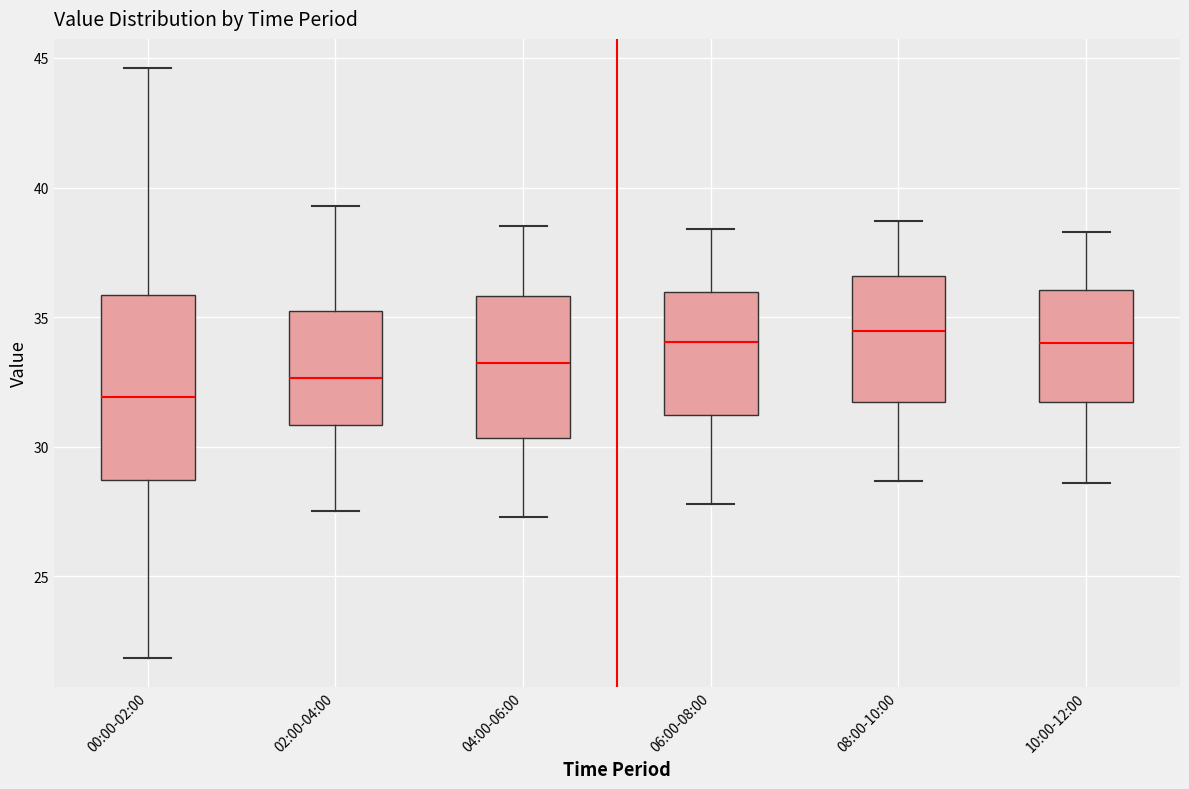

Comparing the boxes themselves (not the whiskers), which one is the tallest?

00:00-02:00